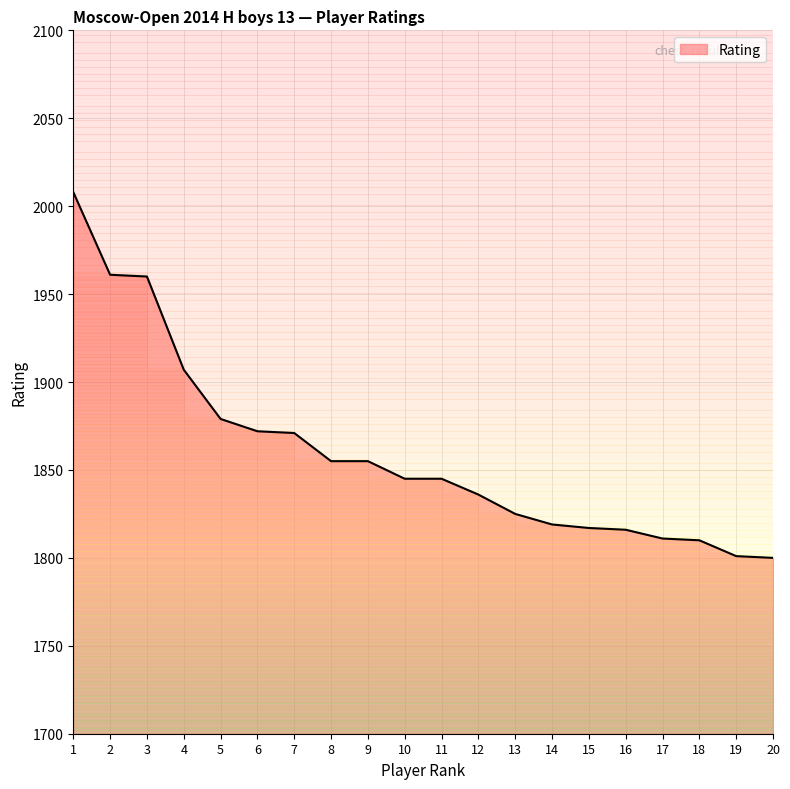

True or false: there are more than 1 points higher than both neighbors.

False